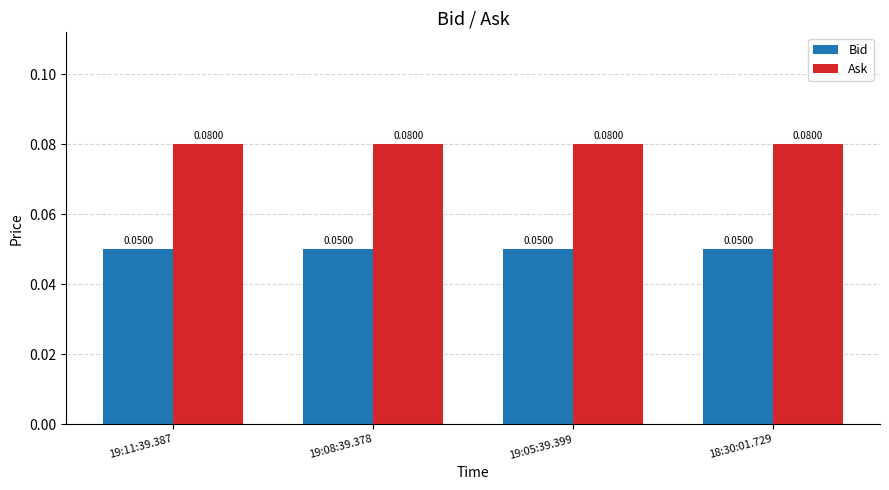

What position from the right is 19:05:39.399?

2